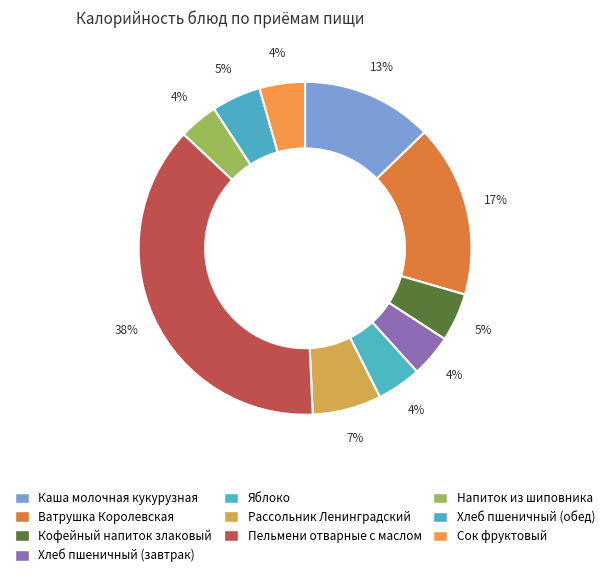

Does Напиток из шиповника represent more than half of the total?

No